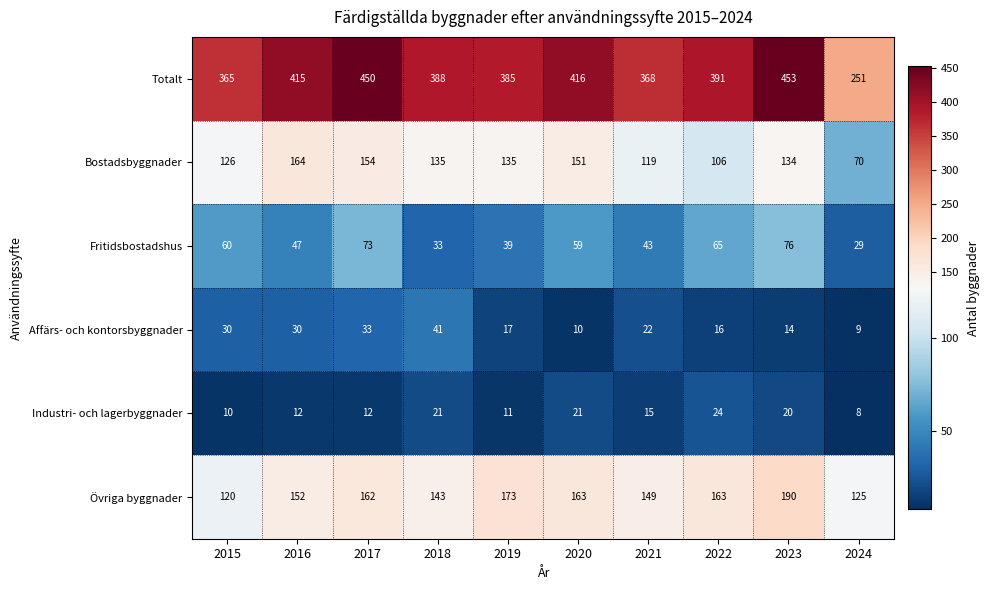

At which label does Affärs- och kontorsbyggnader first exceed 22?

2015